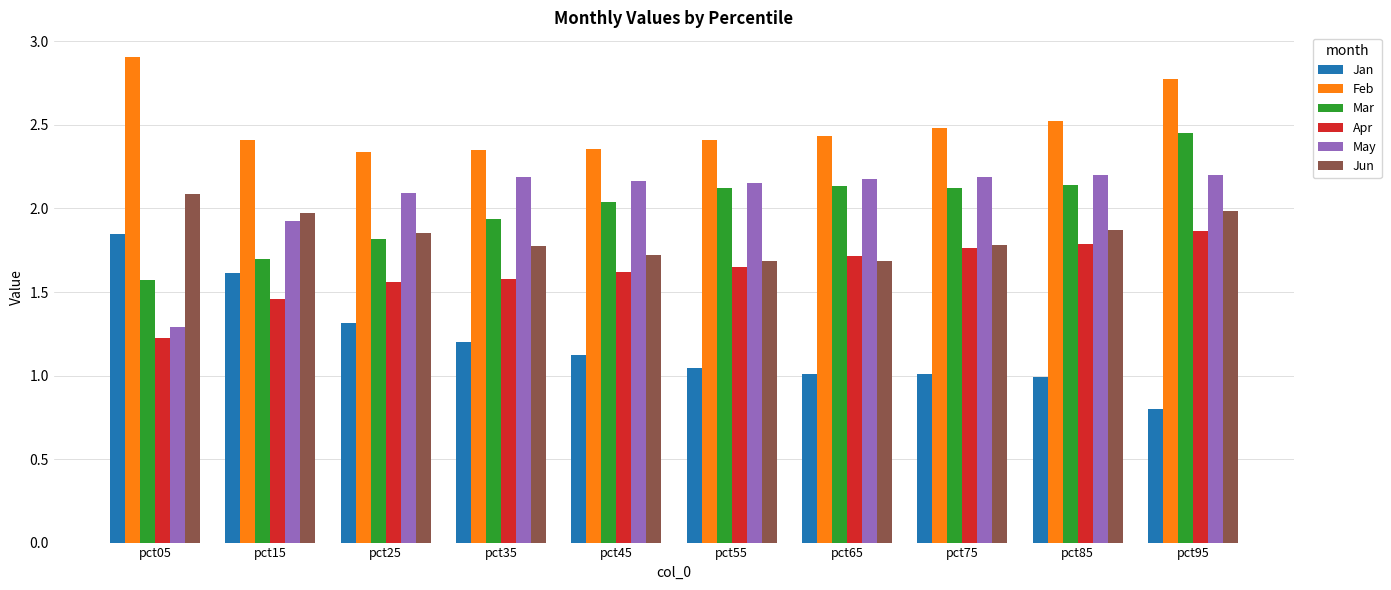

How many series are shown in this chart?

6